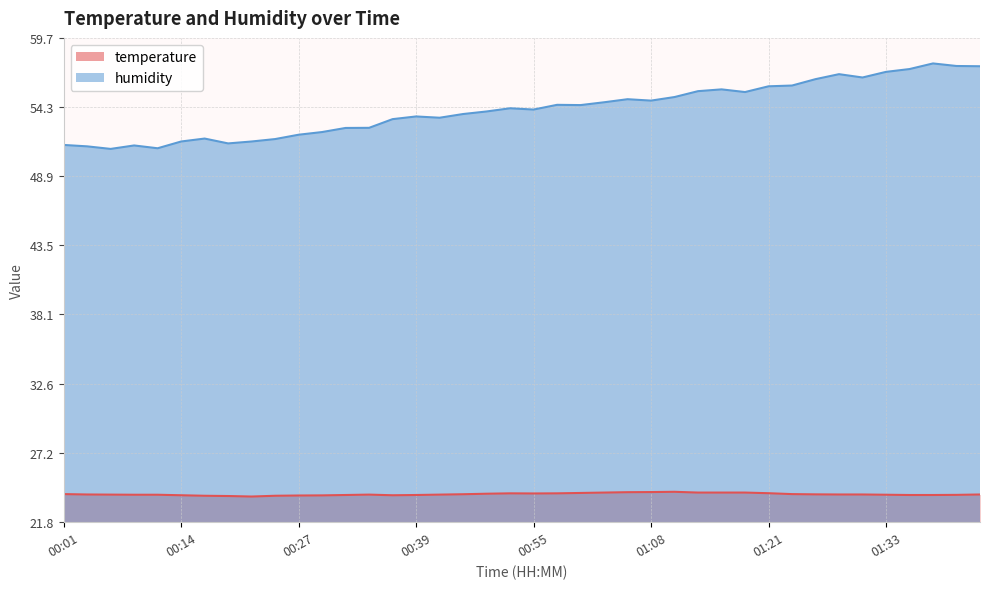

What is the difference between the maximum and minimum values in the humidity series?

6.7